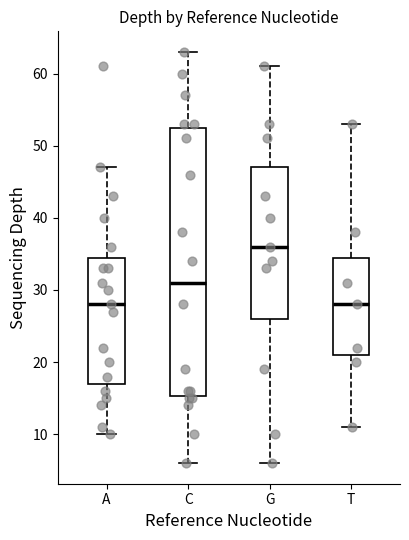

Where is the upper edge of the box for T on the y-axis? The values are not printed on the chart, so give them approximately, as read against the axis.

35